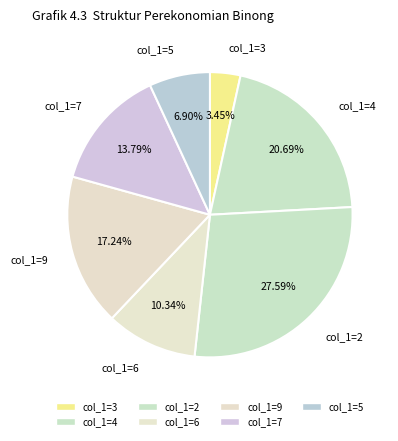

What is the smallest slice in the pie chart?

col_1=3